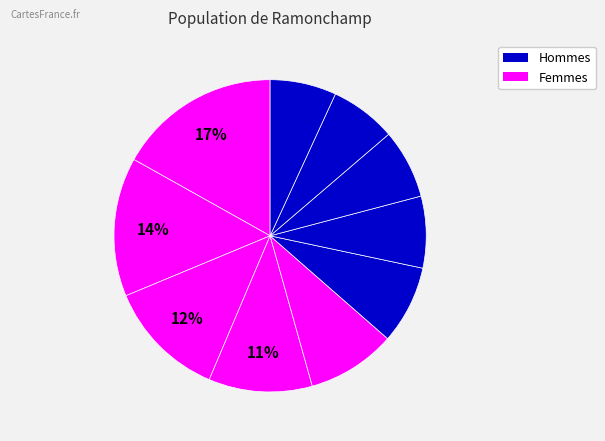

How many slices are in this pie chart?

10